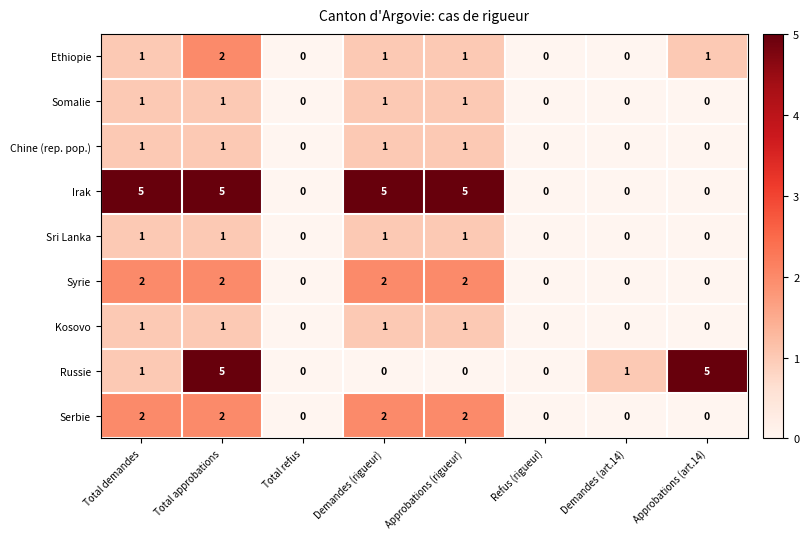

How many Ethiopie values are between 0 and 1?

7